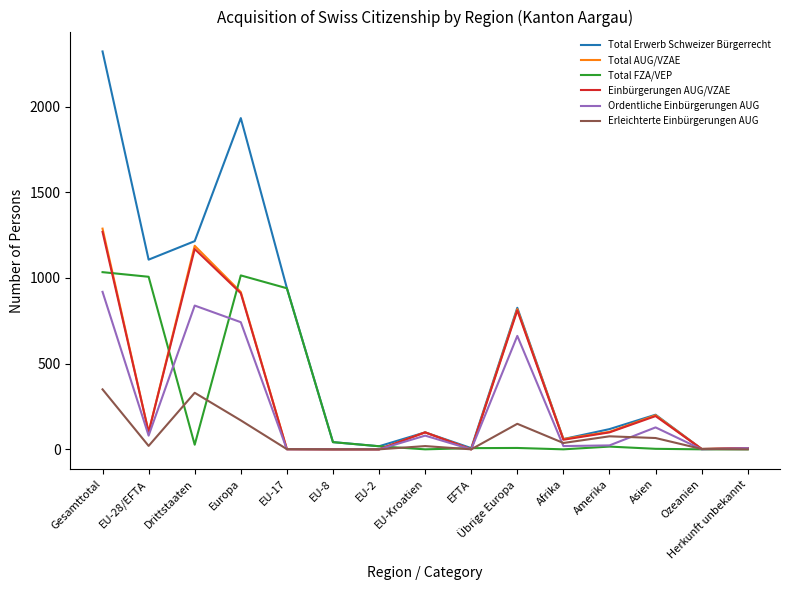

Where is Einbürgerungen AUG/VZAE nearest to the value 634?

Übrige Europa